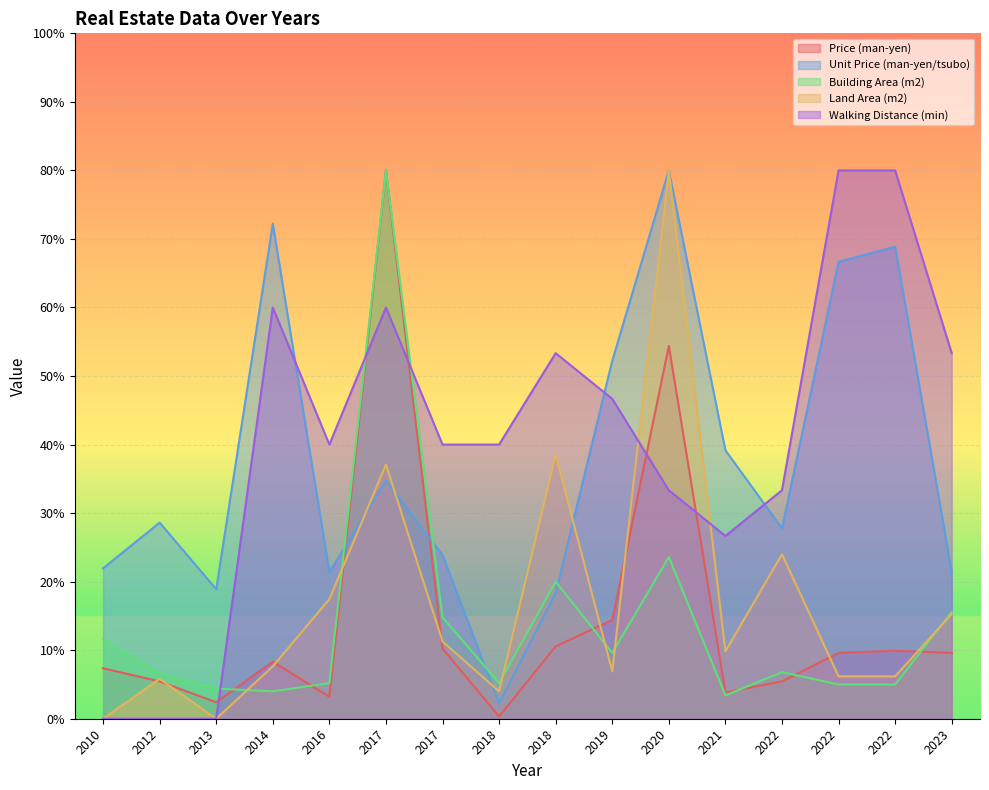

How many times do Building Area (m2) and Unit Price (man-yen/tsubo) cross each other?

4